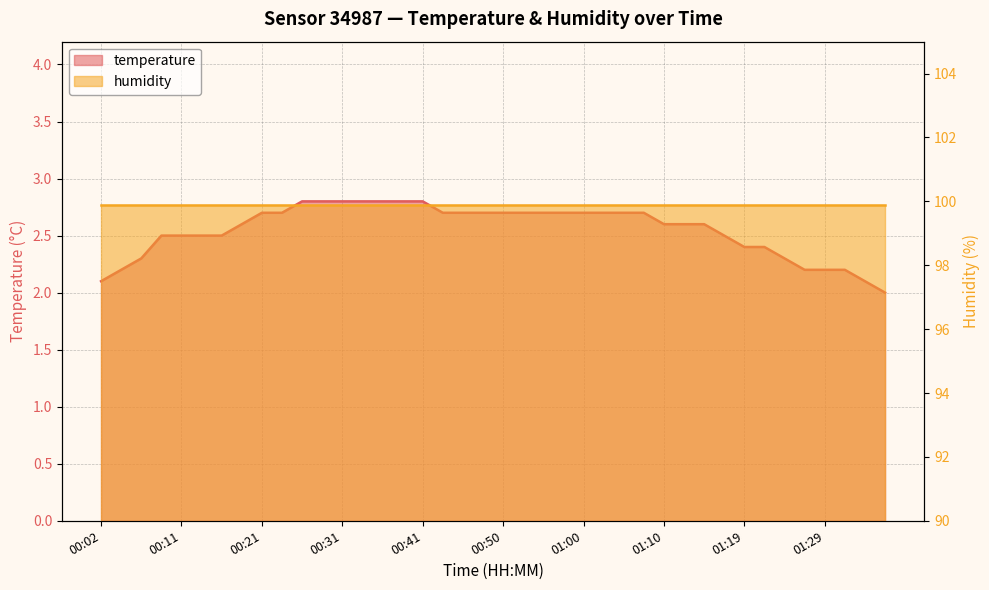

What is the ratio of the value at 01:36 to the value at 01:02?

0.7